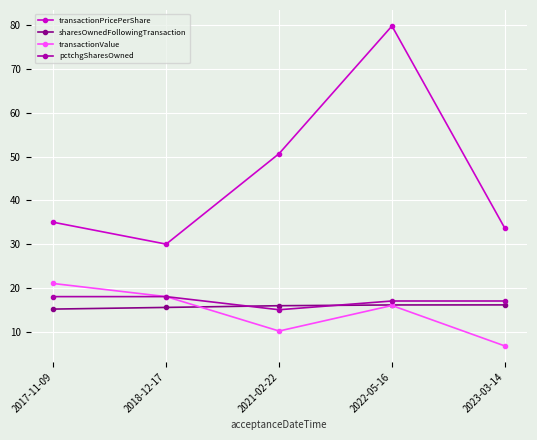

At 2021-02-22, list the series in order from smallest to largest.

transactionValue, pctchgSharesOwned, sharesOwnedFollowingTransaction, transactionPricePerShare